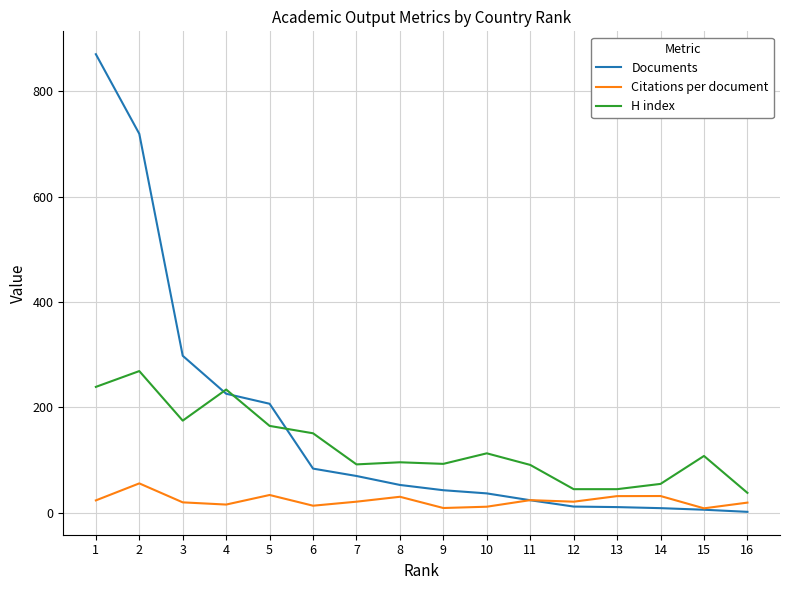

What are all the series names shown in the legend?

Documents, Citations per document, H index